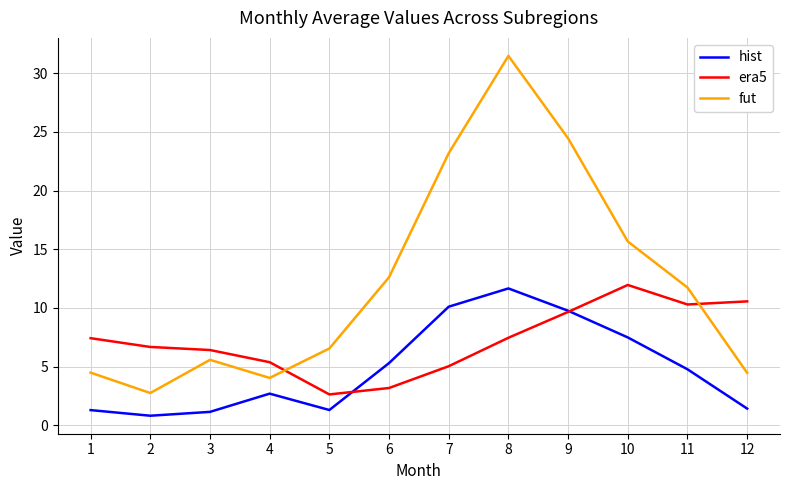

At which label does era5 reach its peak?

10